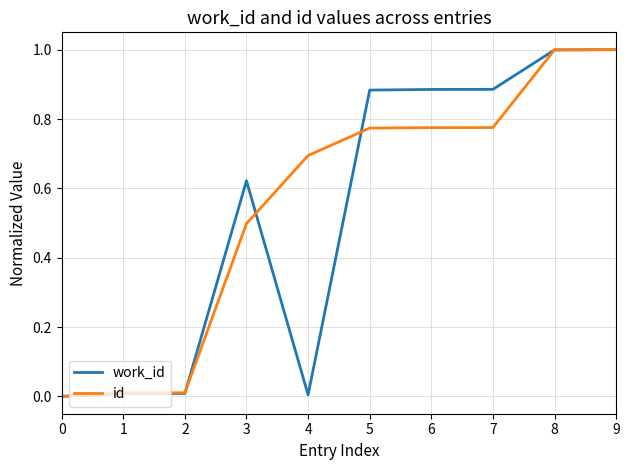

The value of id at 9 is 1.5. True or false?

False